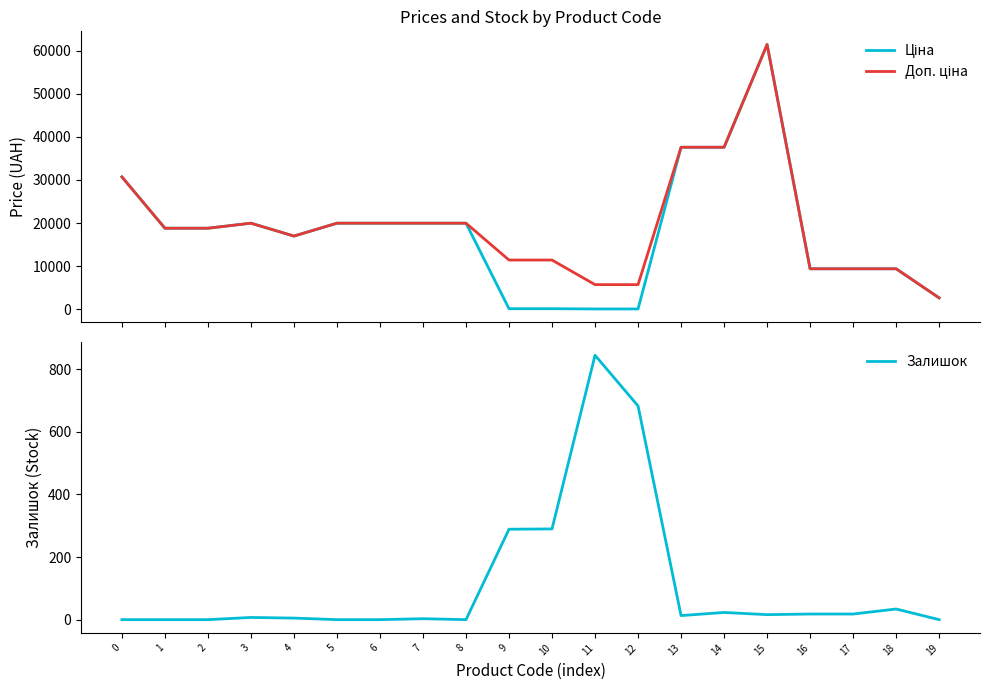

How many lines are shown in the chart?

3